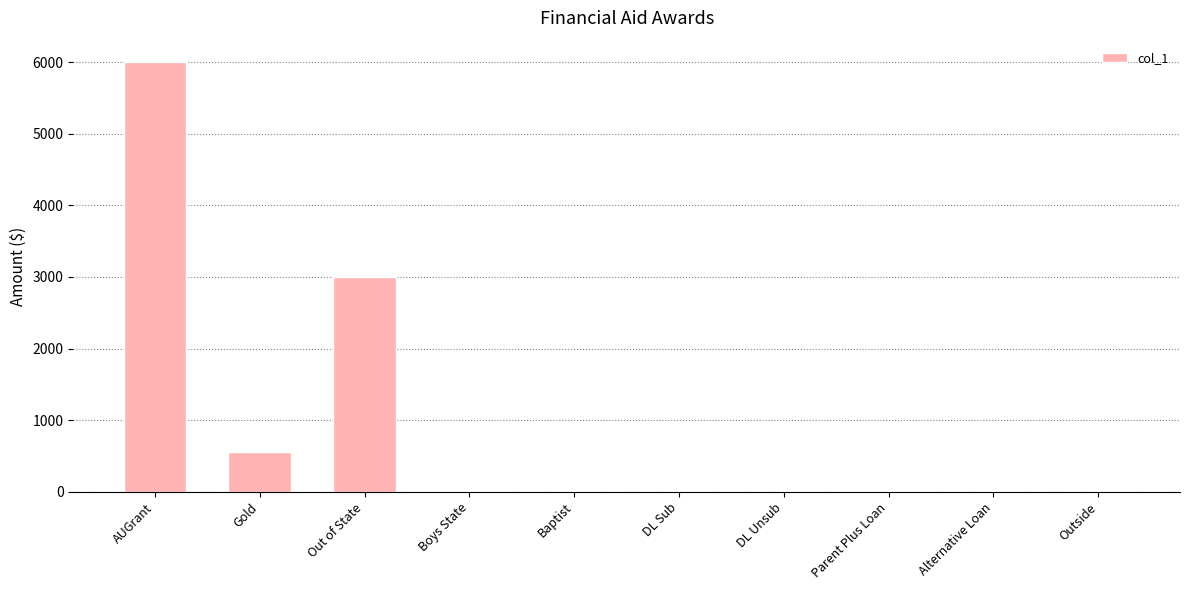

Does the chart contain stacked bars?

No